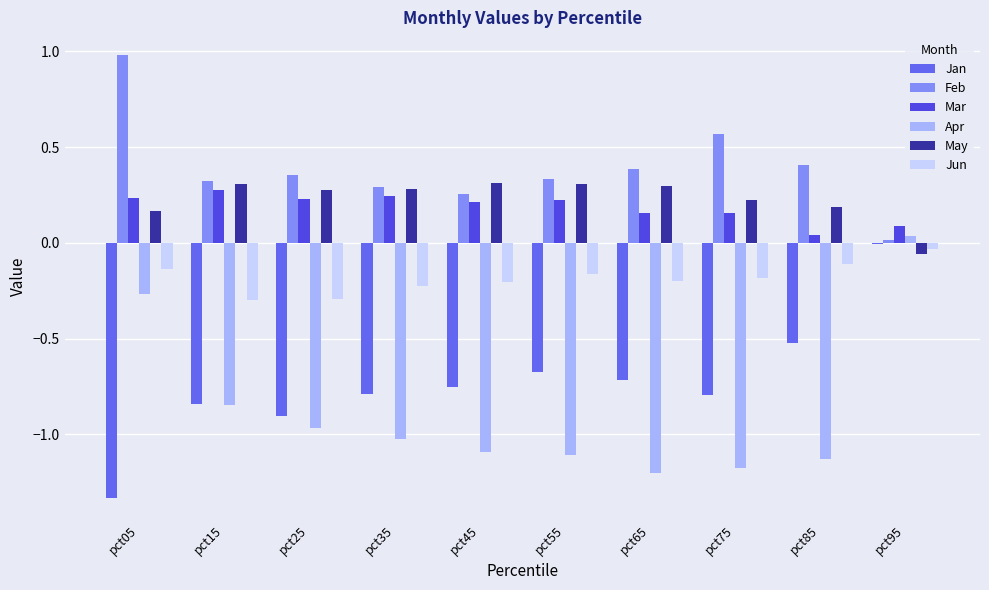

Rank the series at pct25 from lowest to highest value.

Apr, Jan, Jun, Mar, May, Feb